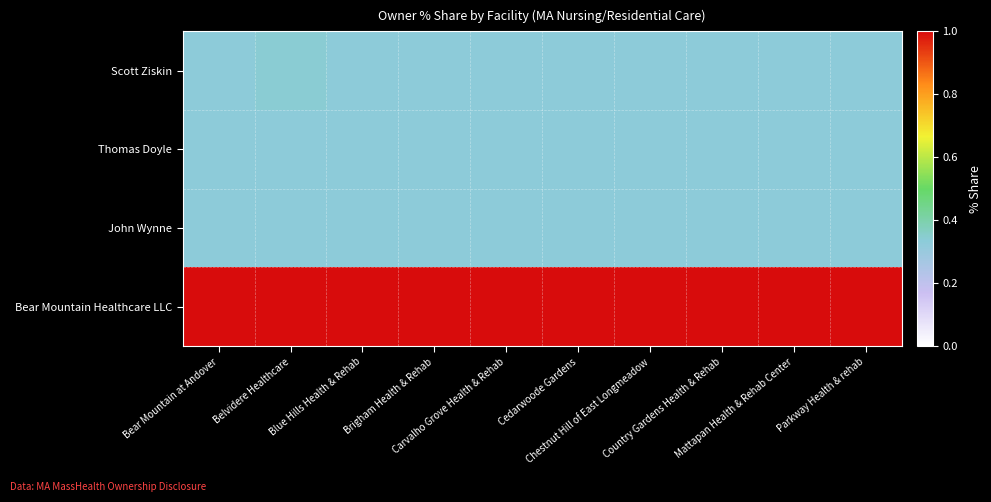

Reading left to right, what are all the values shown in this chart?

Scott Ziskin: Bear Mountain at Andover=0.3	Belvidere Healthcare=0.3	Blue Hills Health & Rehab=0.3	Brigham Health & Rehab=0.3	Carvalho Grove Health & Rehab=0.3	Cedarwoode Gardens=0.3	Chestnut Hill of East Longmeadow=0.3	Country Gardens Health & Rehab=0.3	Mattapan Health & Rehab Center=0.3	Parkway Health & rehab=0.3
Thomas Doyle: Bear Mountain at Andover=0.3	Belvidere Healthcare=0.3	Blue Hills Health & Rehab=0.3	Brigham Health & Rehab=0.3	Carvalho Grove Health & Rehab=0.3	Cedarwoode Gardens=0.3	Chestnut Hill of East Longmeadow=0.3	Country Gardens Health & Rehab=0.3	Mattapan Health & Rehab Center=0.3	Parkway Health & rehab=0.3
John Wynne: Bear Mountain at Andover=0.3	Belvidere Healthcare=0.3	Blue Hills Health & Rehab=0.3	Brigham Health & Rehab=0.3	Carvalho Grove Health & Rehab=0.3	Cedarwoode Gardens=0.3	Chestnut Hill of East Longmeadow=0.3	Country Gardens Health & Rehab=0.3	Mattapan Health & Rehab Center=0.3	Parkway Health & rehab=0.3
Bear Mountain Healthcare LLC: Bear Mountain at Andover=1.0	Belvidere Healthcare=1.0	Blue Hills Health & Rehab=1.0	Brigham Health & Rehab=1.0	Carvalho Grove Health & Rehab=1.0	Cedarwoode Gardens=1.0	Chestnut Hill of East Longmeadow=1.0	Country Gardens Health & Rehab=1.0	Mattapan Health & Rehab Center=1.0	Parkway Health & rehab=1.0